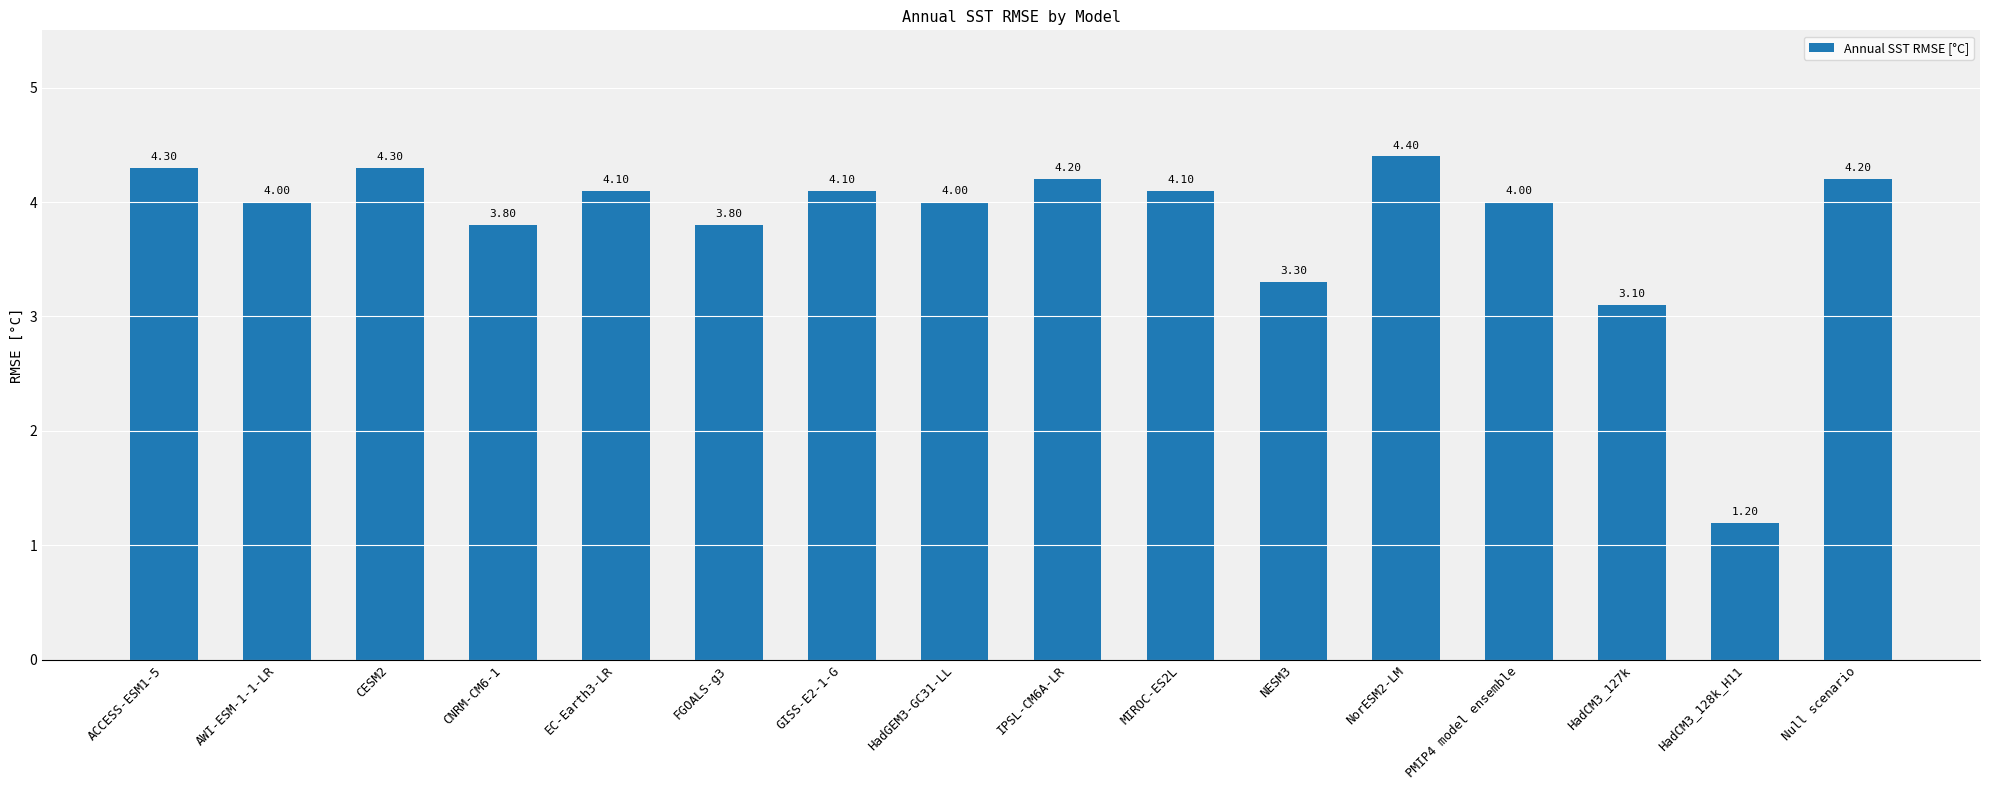

How many data points does each series have?

16